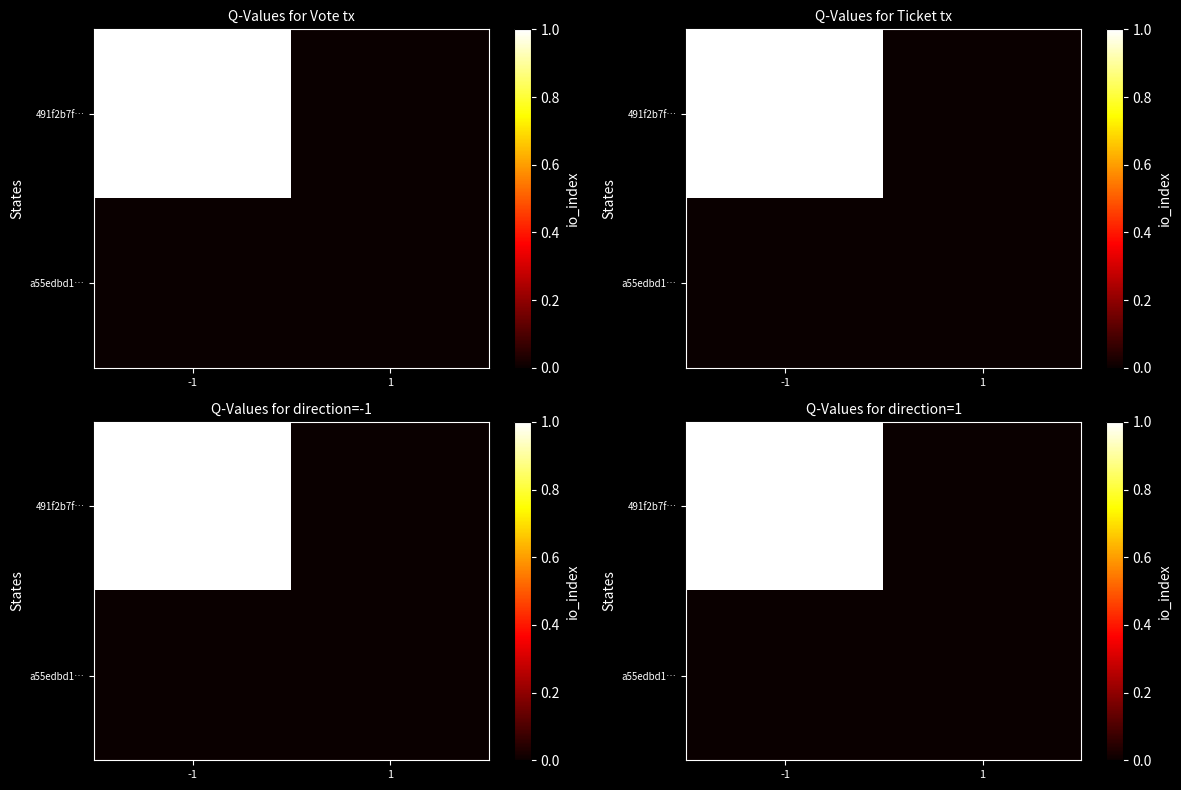

Count the number of categories in the chart.

2